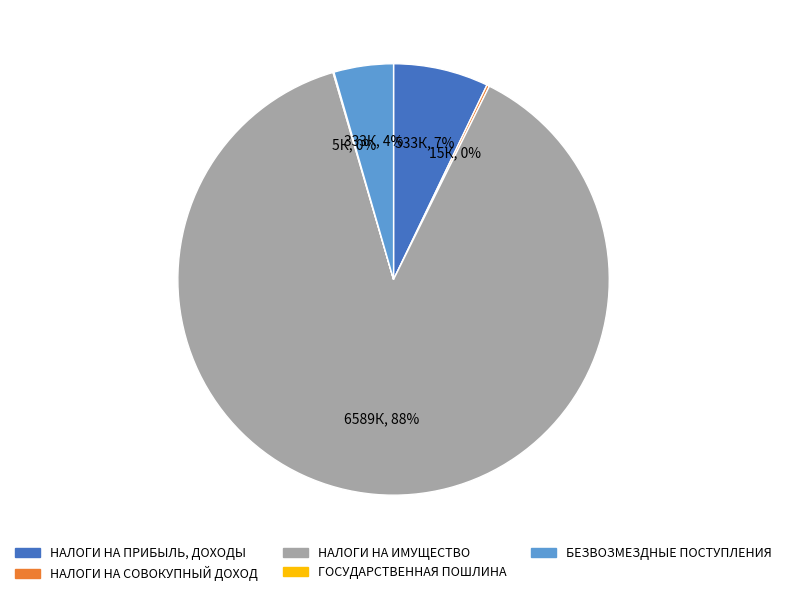

To the nearest percent, what portion does БЕЗВОЗМЕЗДНЫЕ ПОСТУПЛЕНИЯ represent?

4%